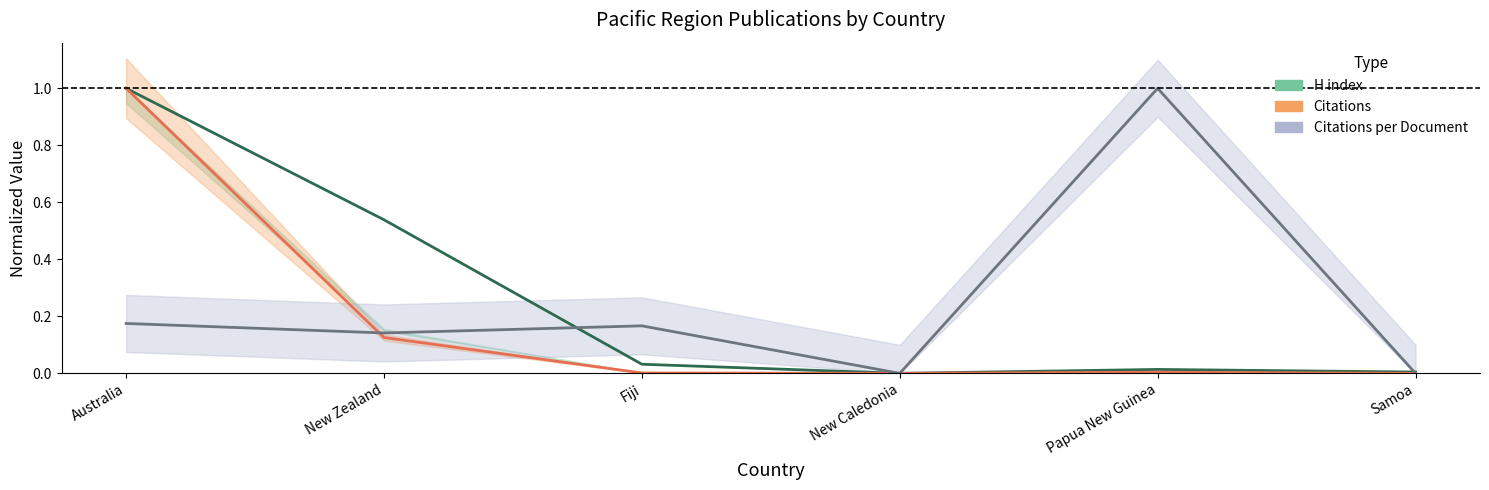

Where do Citations and Cit/Doc first cross each other?

Australia and New Zealand